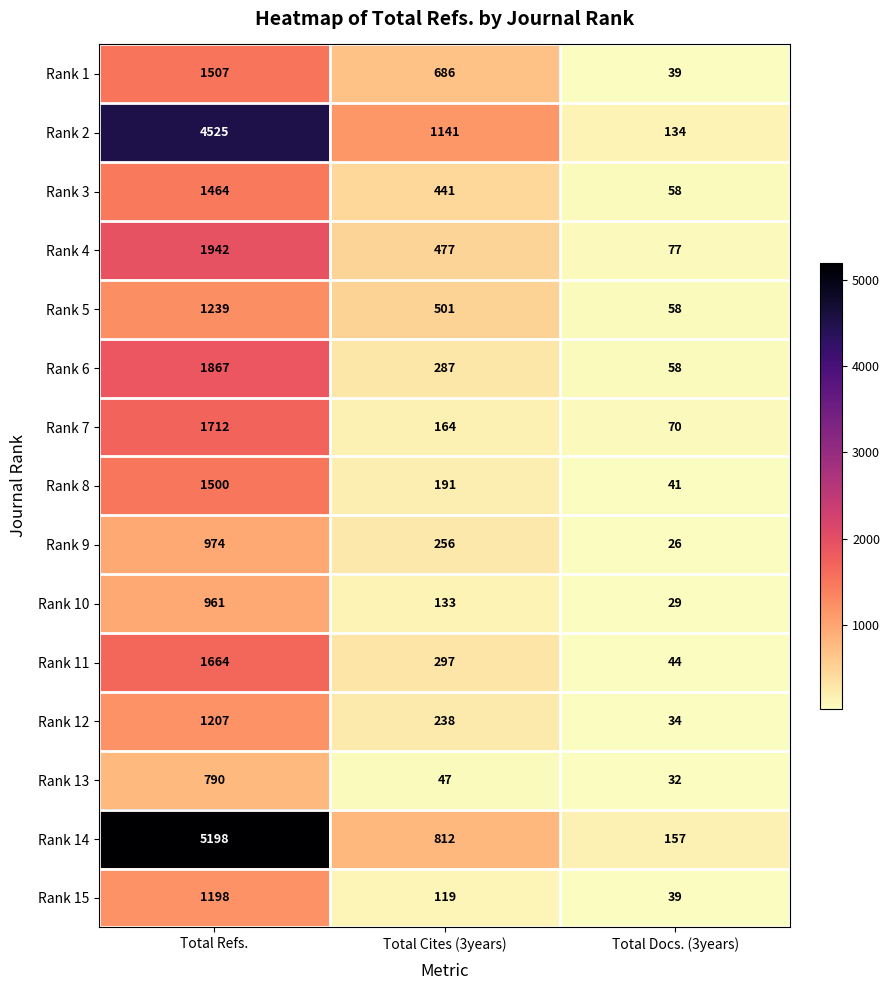

At how many categories does at least one series exceed 2440?

1